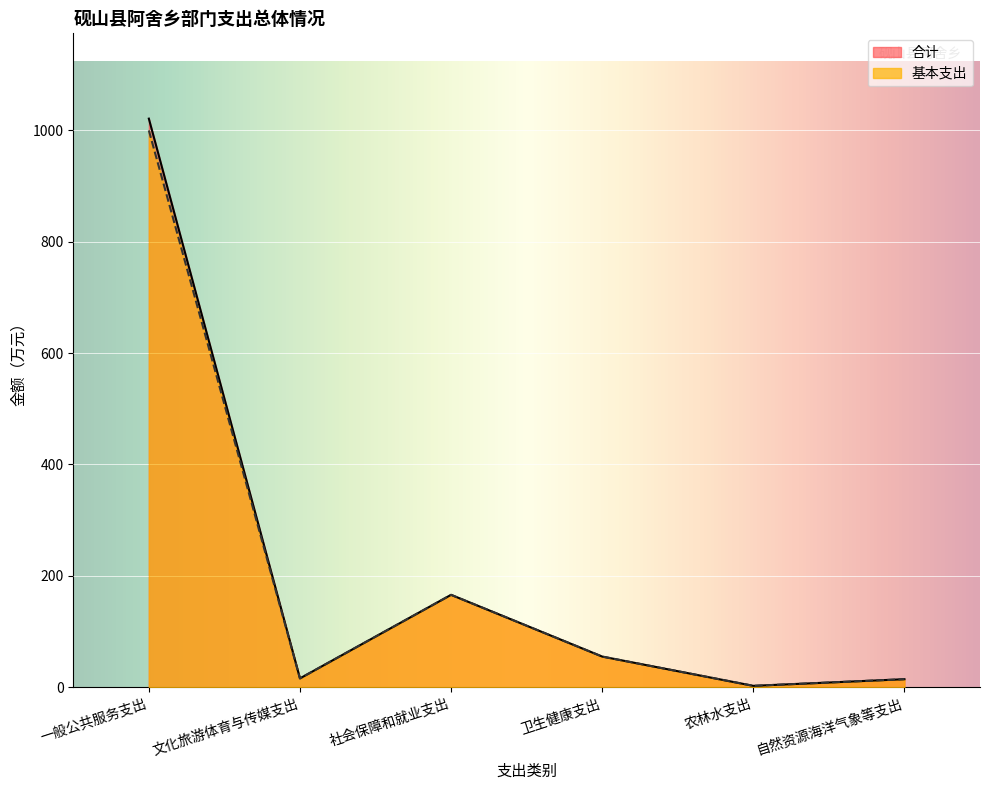

How many distinct data groups are displayed?

2